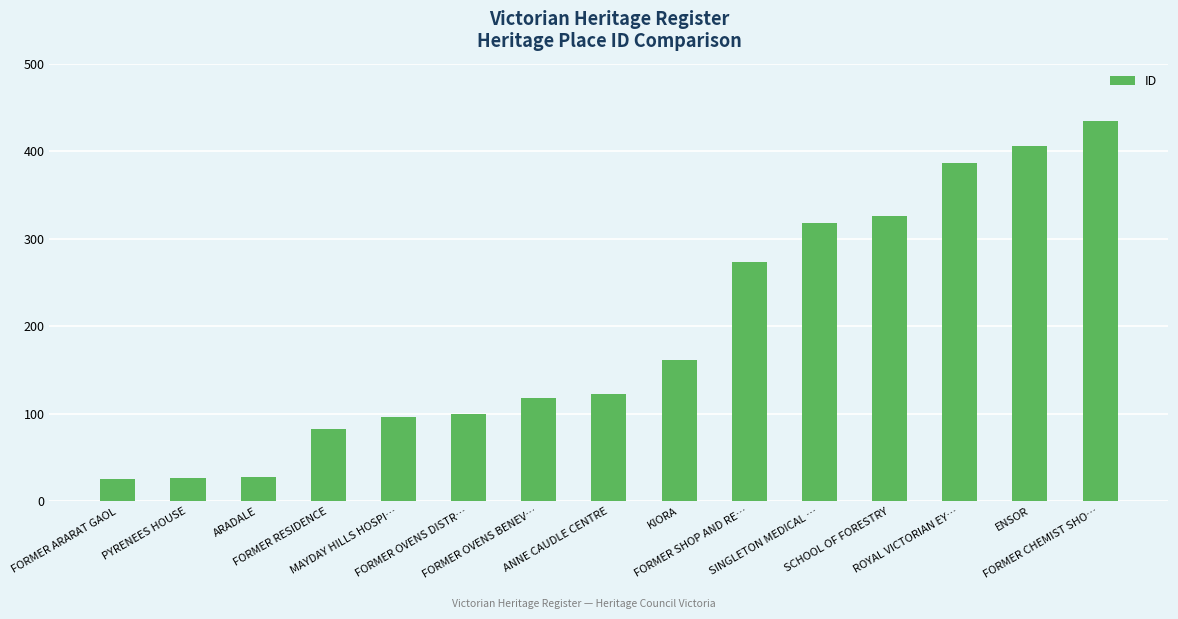

What is the difference between the second highest and minimum values?

380